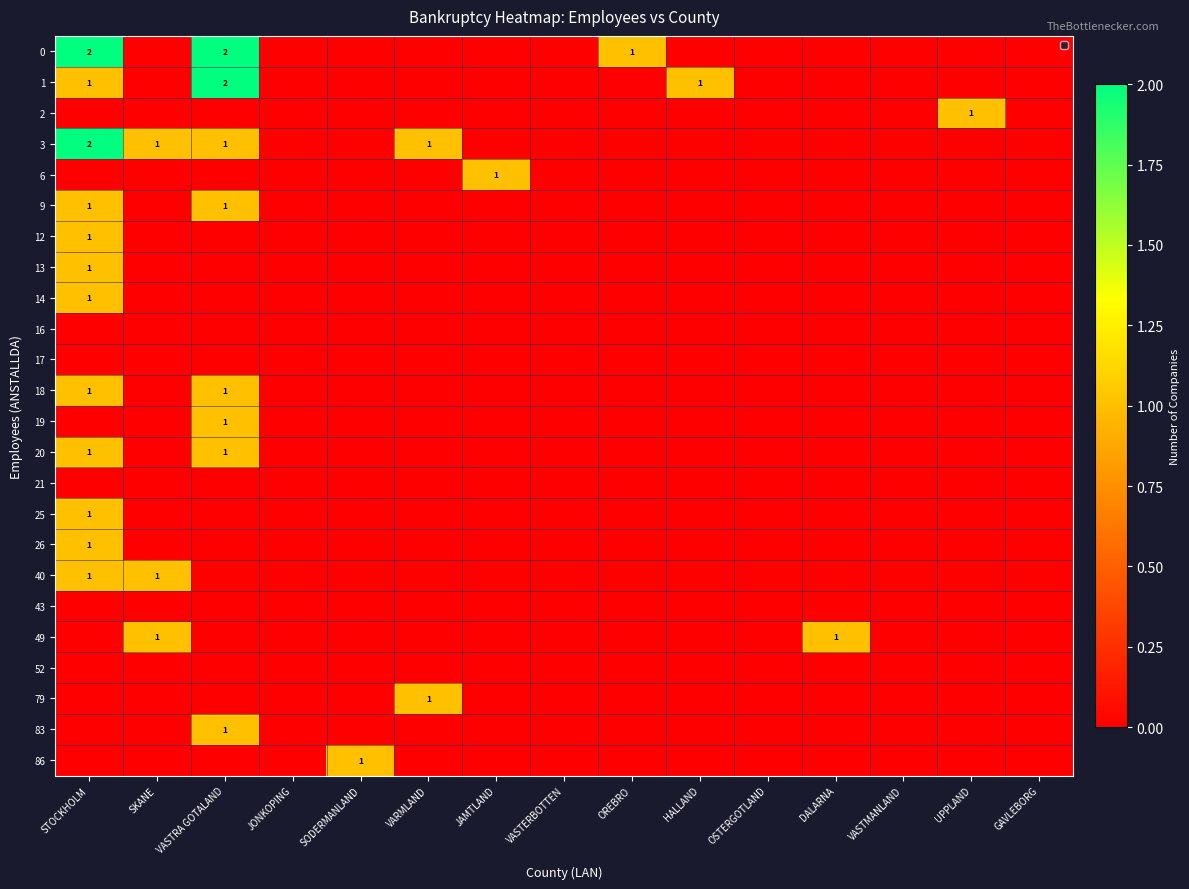

Which has a higher value, GAVLEBORG or SKANE?

GAVLEBORG